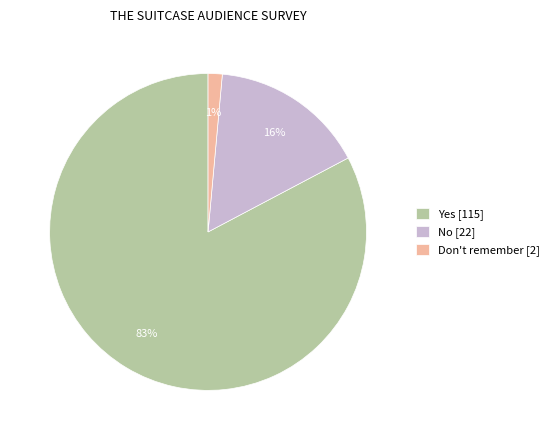

How many slices are in this pie chart?

3